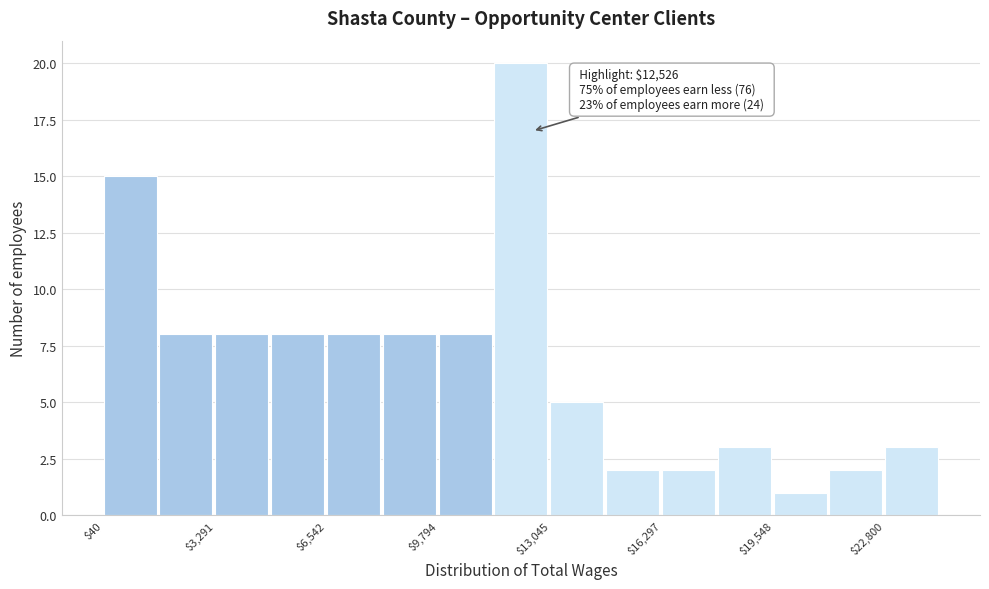

Read against the x-axis, roughly where is the centre of the tallest bar?

12000